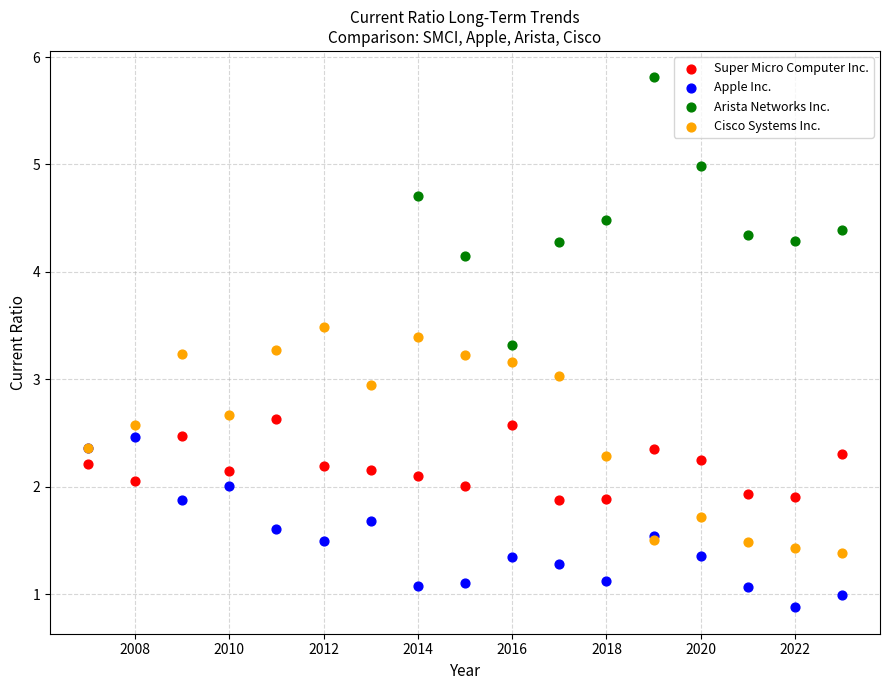

Which series contains the lowest Y value?

Apple Inc.